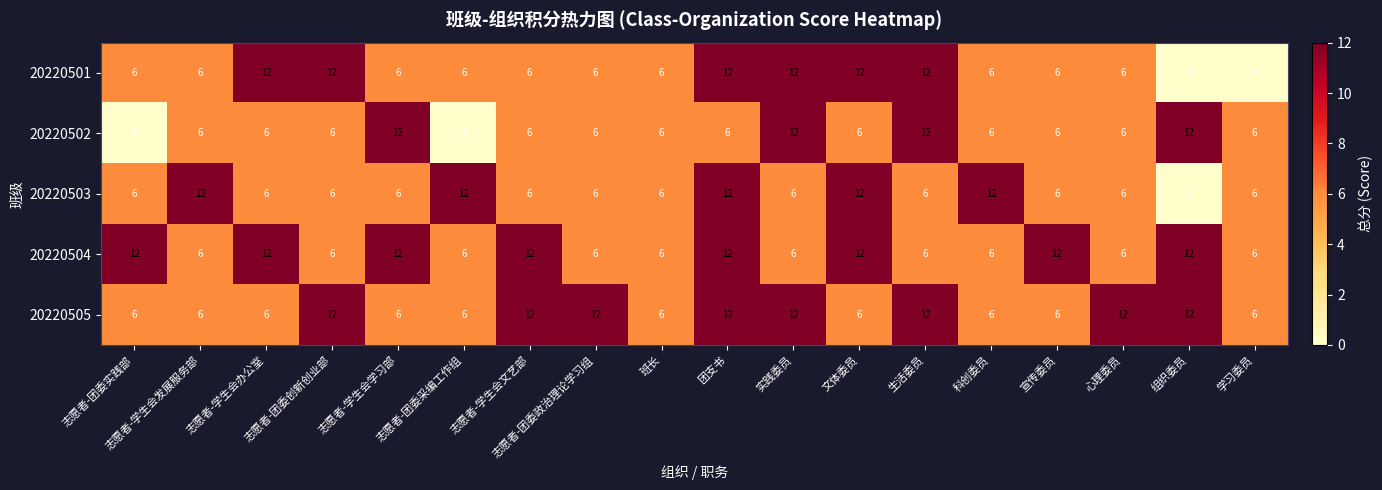

At how many categories does at least one series exceed 2?

18